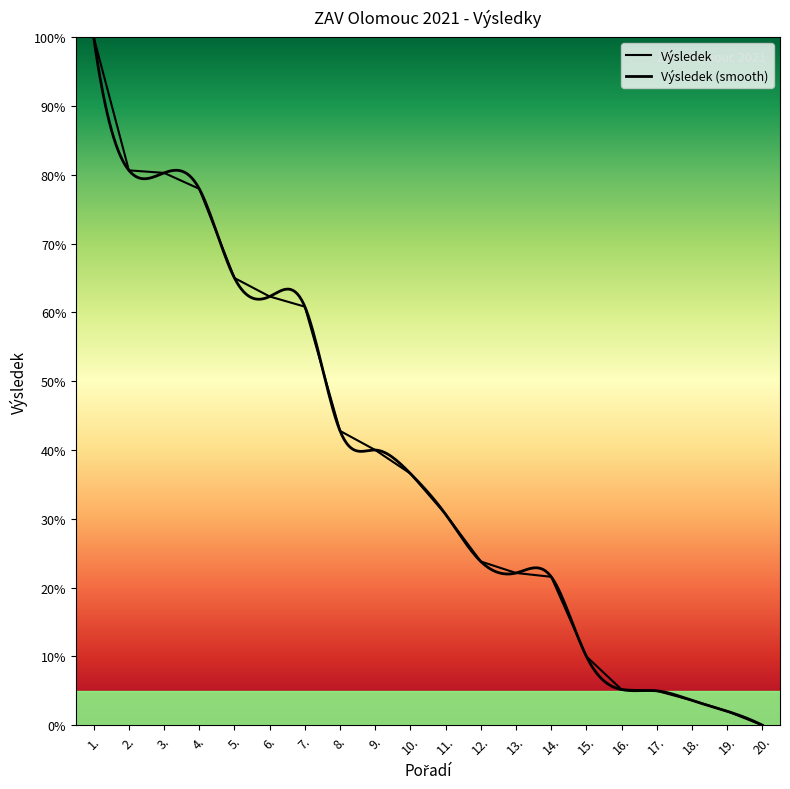

What position from the left is 9.?

9